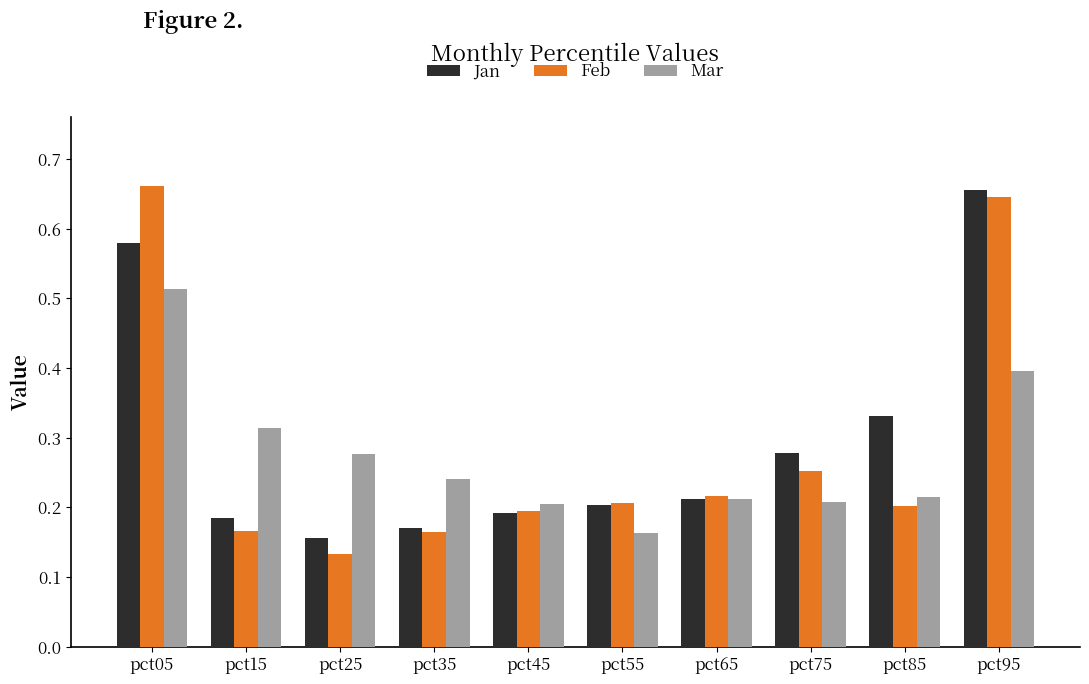

At which label does Jan reach its peak?

pct95